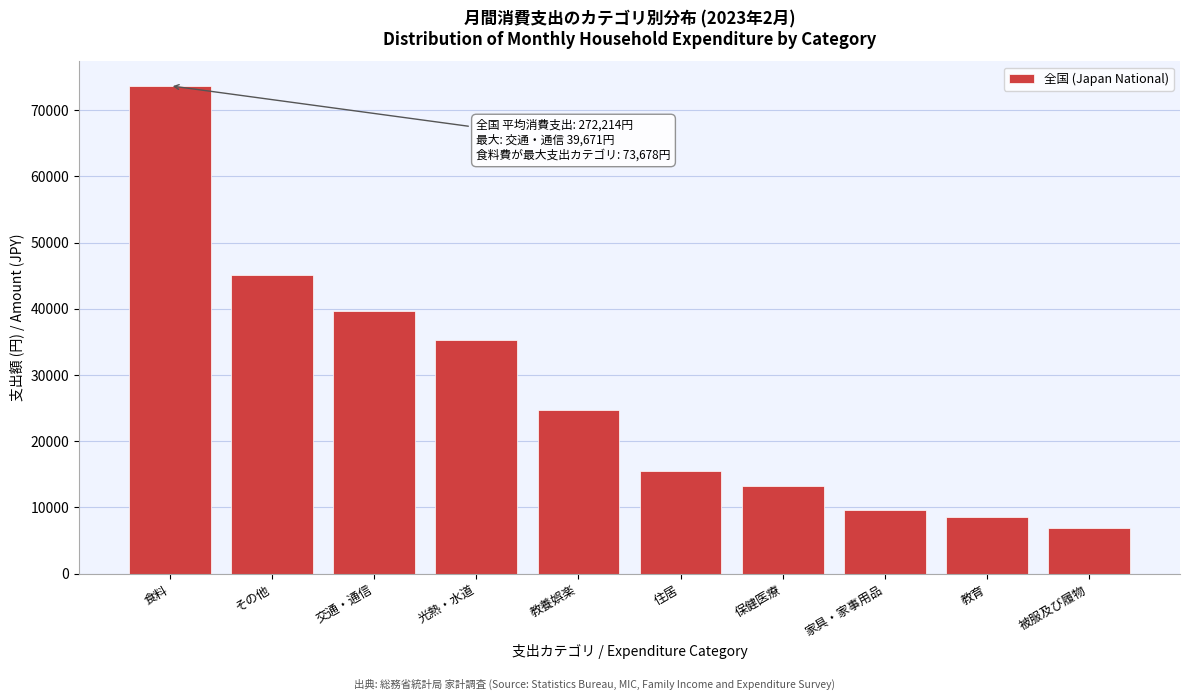

Reading left to right, extract all data points from this chart.

73678	45112	39671	35274	24706	15497	13300	9543	8512	6921